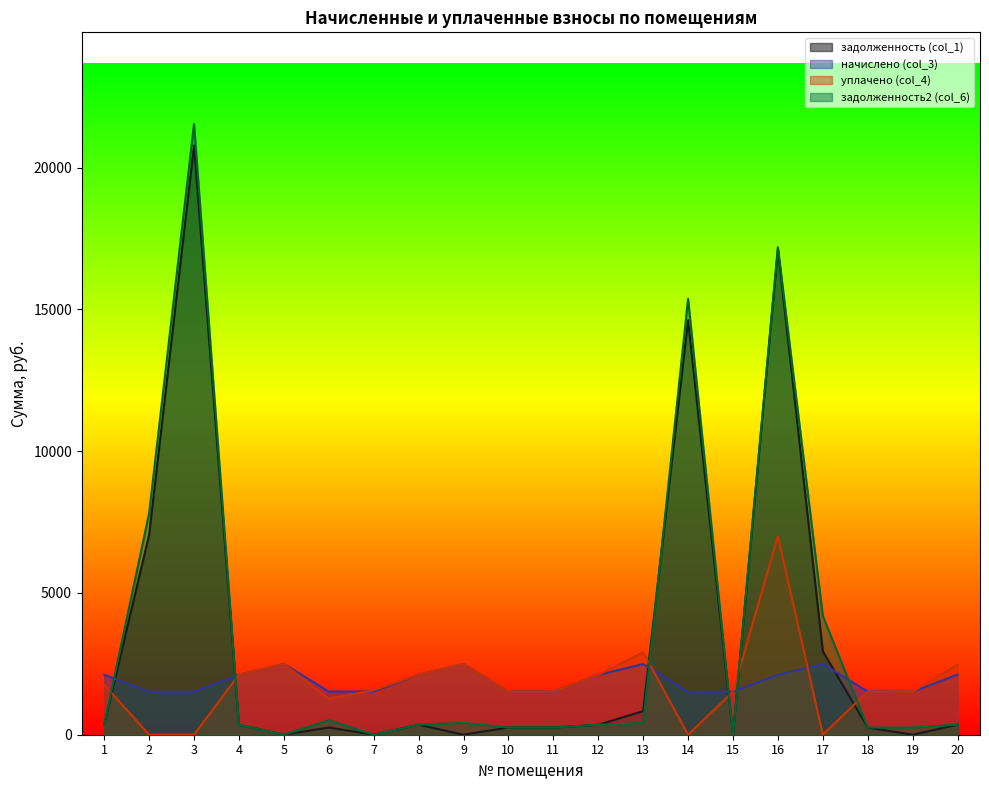

Is it true that начислено (col_3) equals 1520.0 at 11?

True